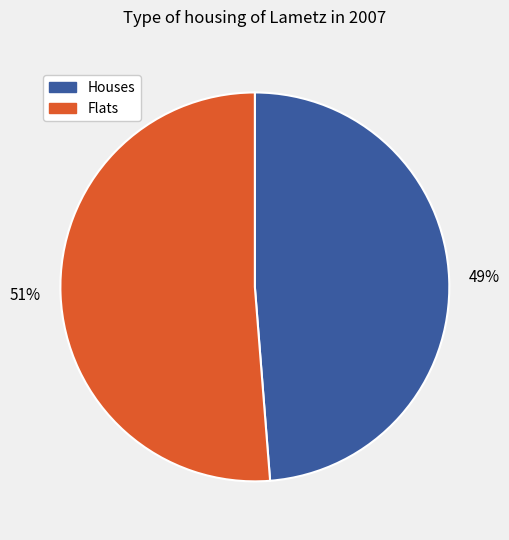

Is there a majority slice in this chart?

Yes